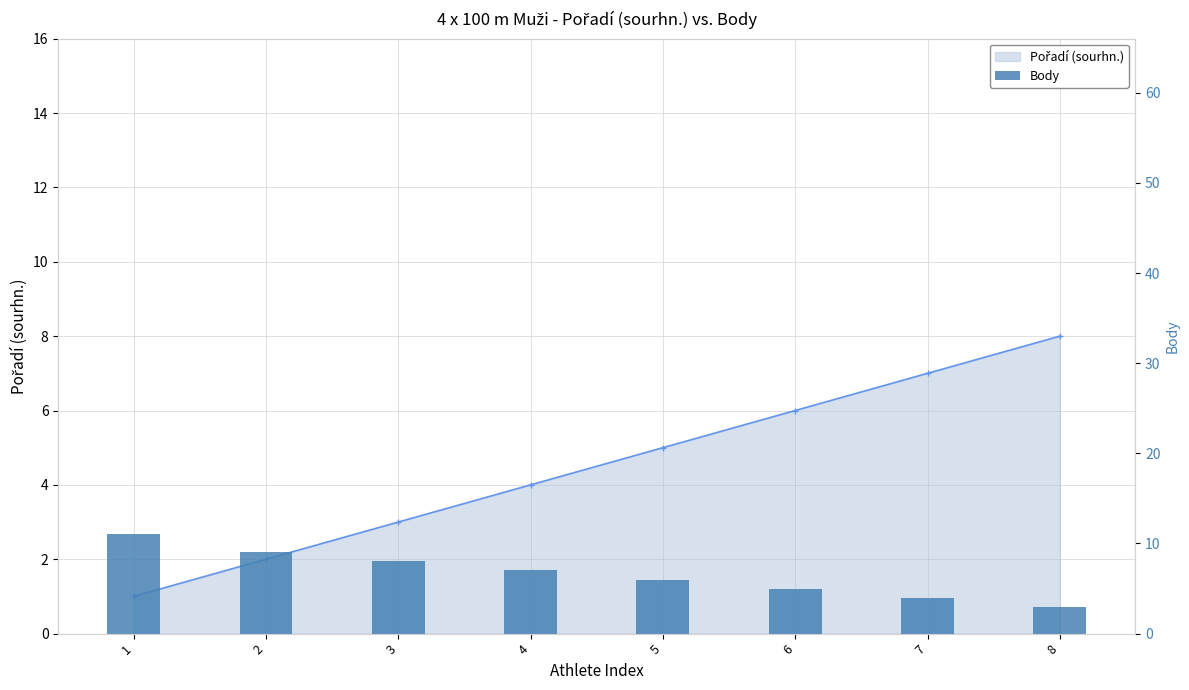

True or false: the data shows 5 at 6.

True